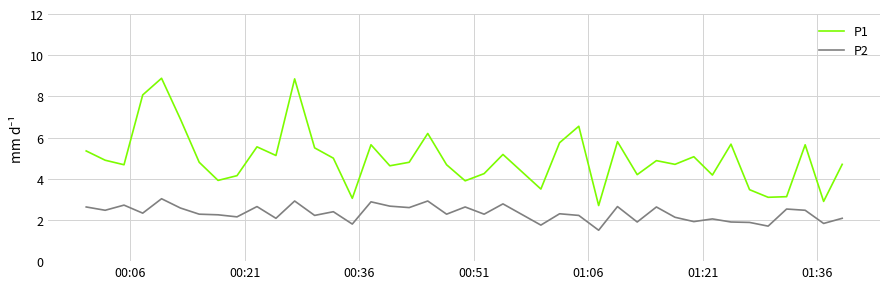

What is the difference between the maximum and minimum values in the P1 series?

6.2